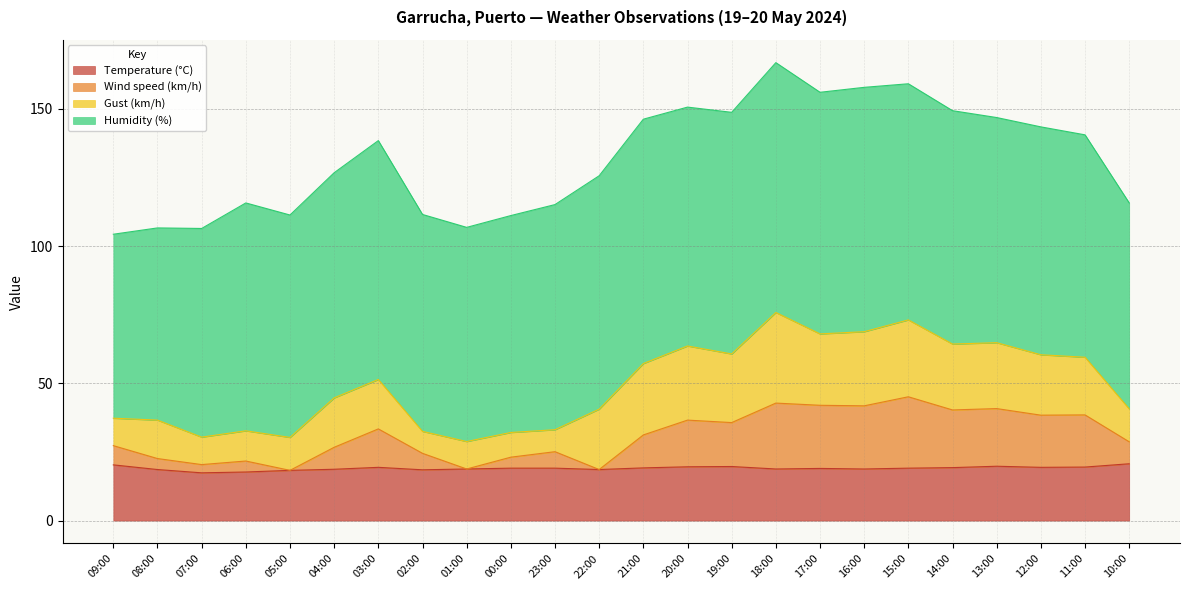

True or false: Wind speed (km/h) and Temperature (°C) intersect in this chart.

False